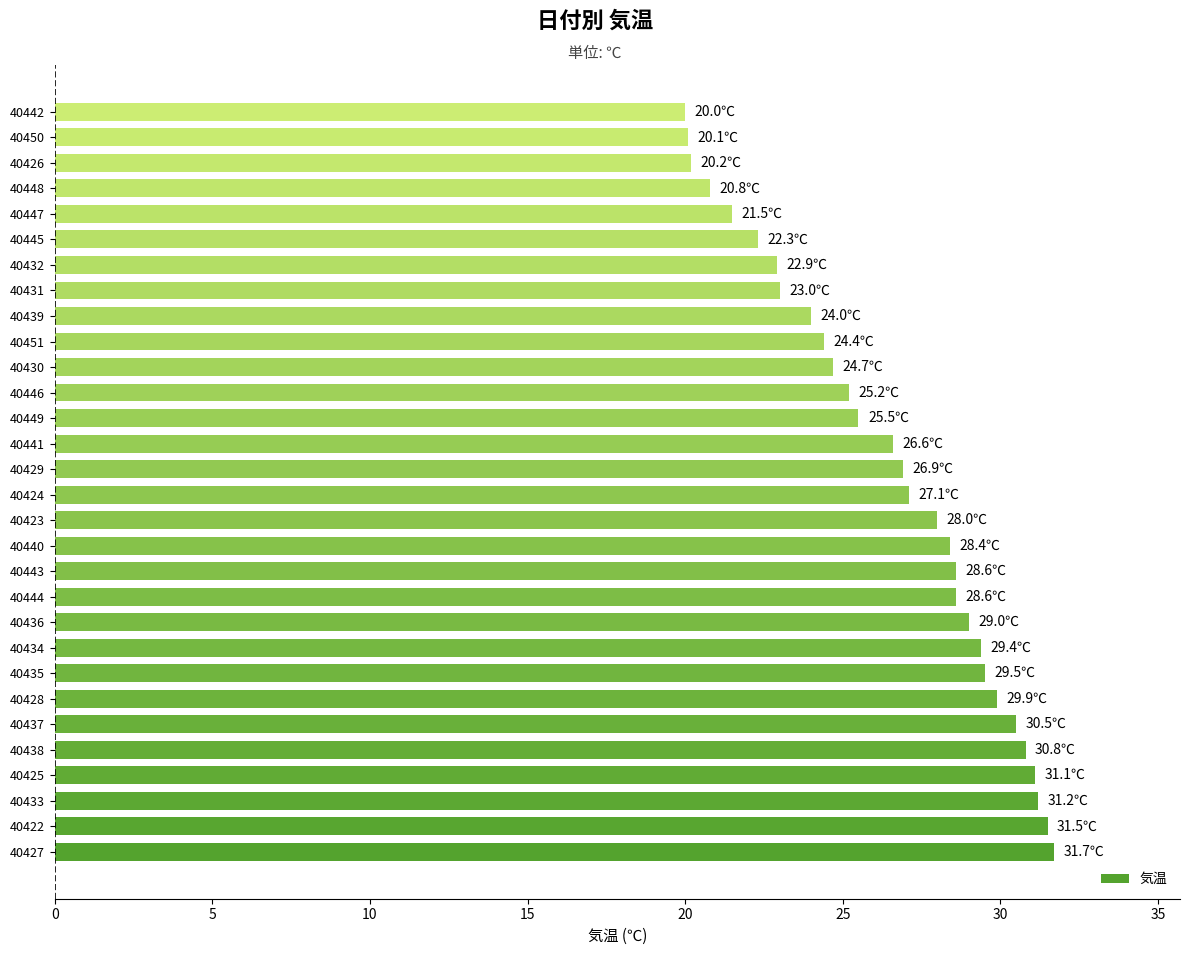

How many data points does each series have?

30